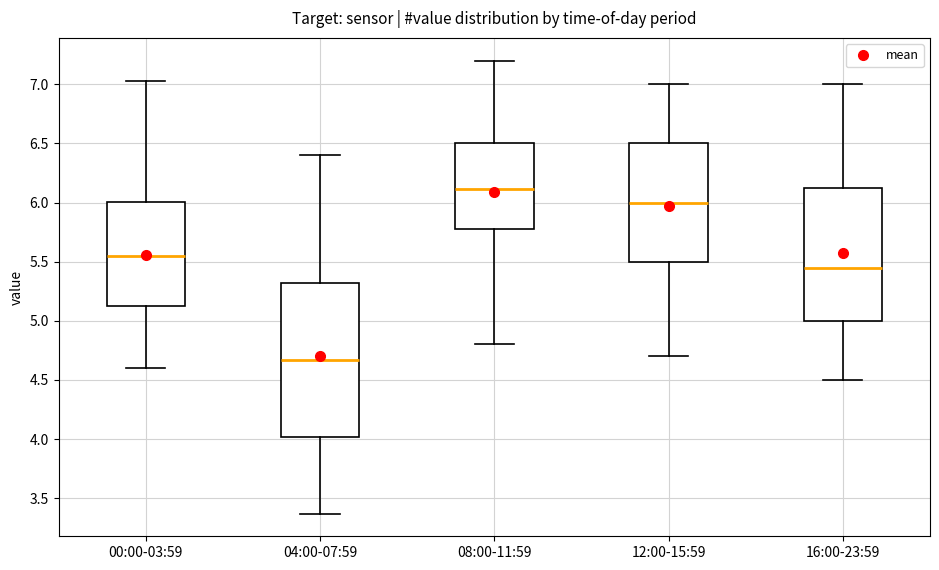

Reading left to right, read every box against the y-axis: the position of its median line, the range the box covers, and the ends of its whiskers. The values are not printed on the chart, so give them approximately, as read against the axis.

00:00-03:59: median 5.55, box 5.10 to 6.00, whiskers 4.60 to 7.05
04:00-07:59: median 4.65, box 4.00 to 5.30, whiskers 3.35 to 6.40
08:00-11:59: median 6.10, box 5.80 to 6.50, whiskers 4.80 to 7.20
12:00-15:59: median 6.00, box 5.50 to 6.50, whiskers 4.70 to 7.00
16:00-23:59: median 5.45, box 5.00 to 6.15, whiskers 4.50 to 7.00